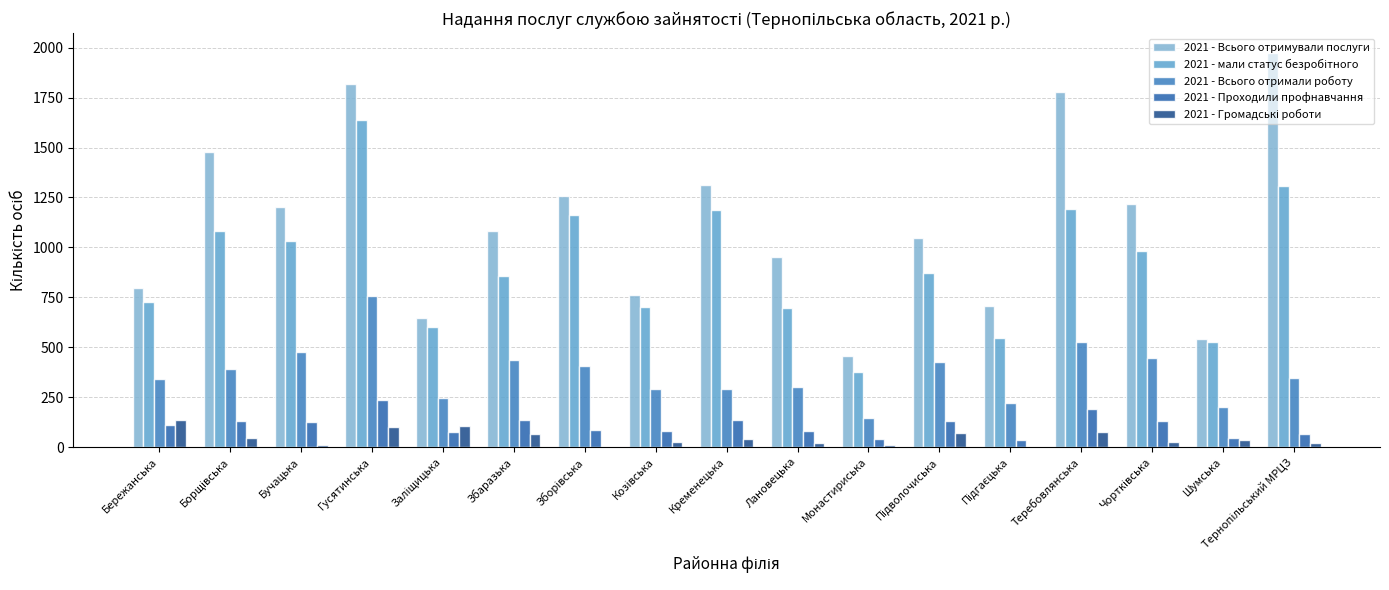

Are the bars grouped side by side (vs. stacked)?

Yes